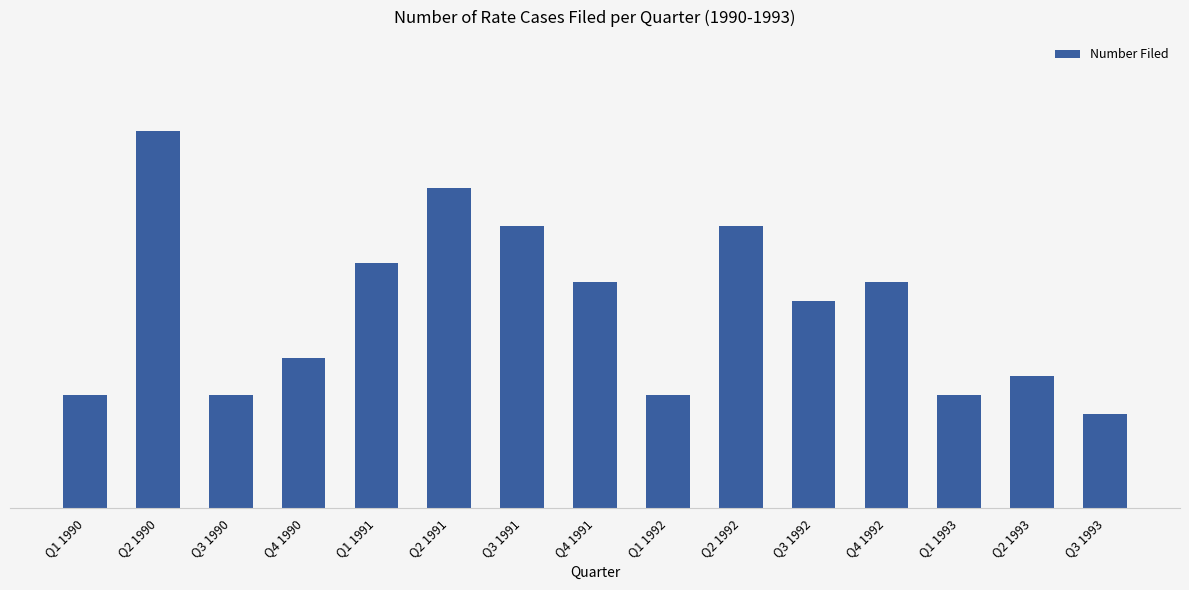

List the labels in order of value, smallest first.

Q3 1993, Q1 1990, Q3 1990, Q1 1992, Q1 1993, Q2 1993, Q4 1990, Q3 1992, Q4 1991, Q4 1992, Q1 1991, Q3 1991, Q2 1992, Q2 1991, Q2 1990